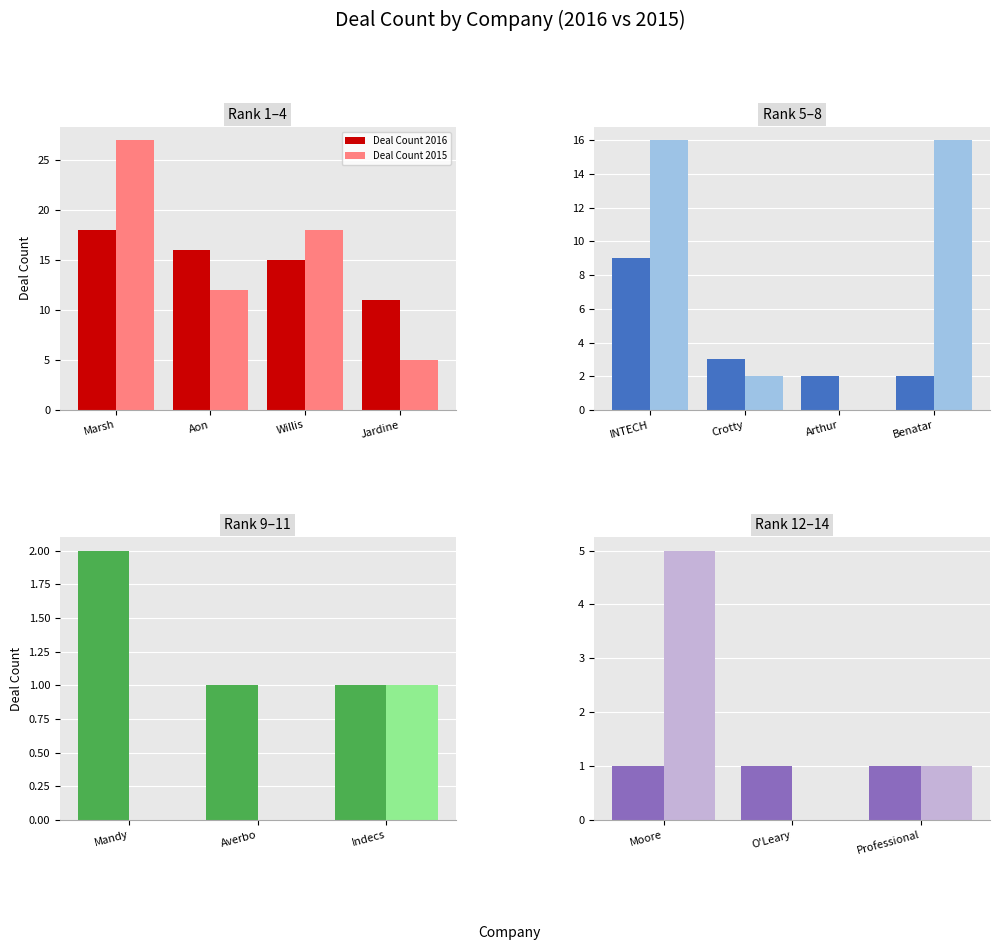

What is the label of the 2nd bar from the left?

O'Leary